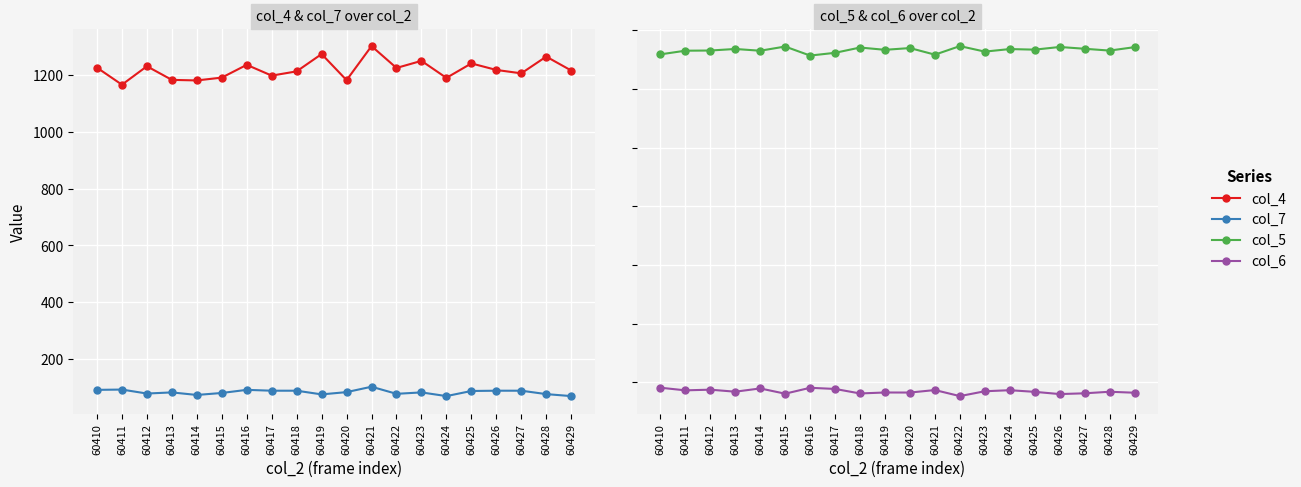

What is the lowest value of the col_5 series?

15135